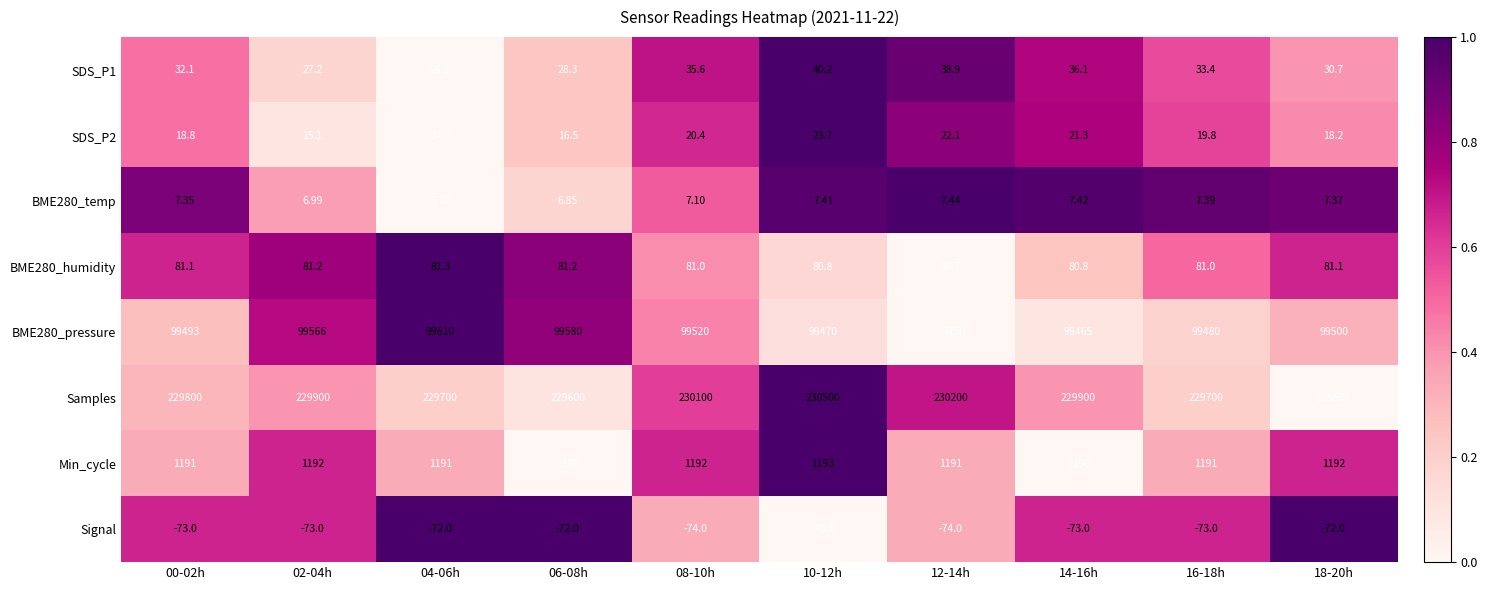

Which series has the largest total across all categories?

Samples